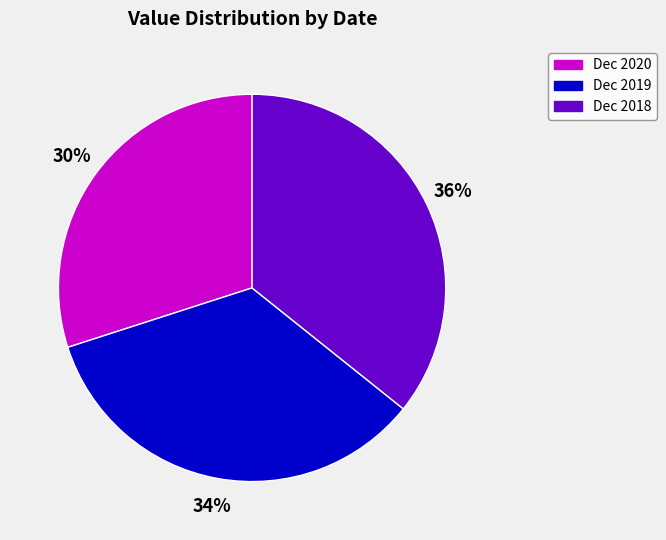

How many slices are in this pie chart?

3